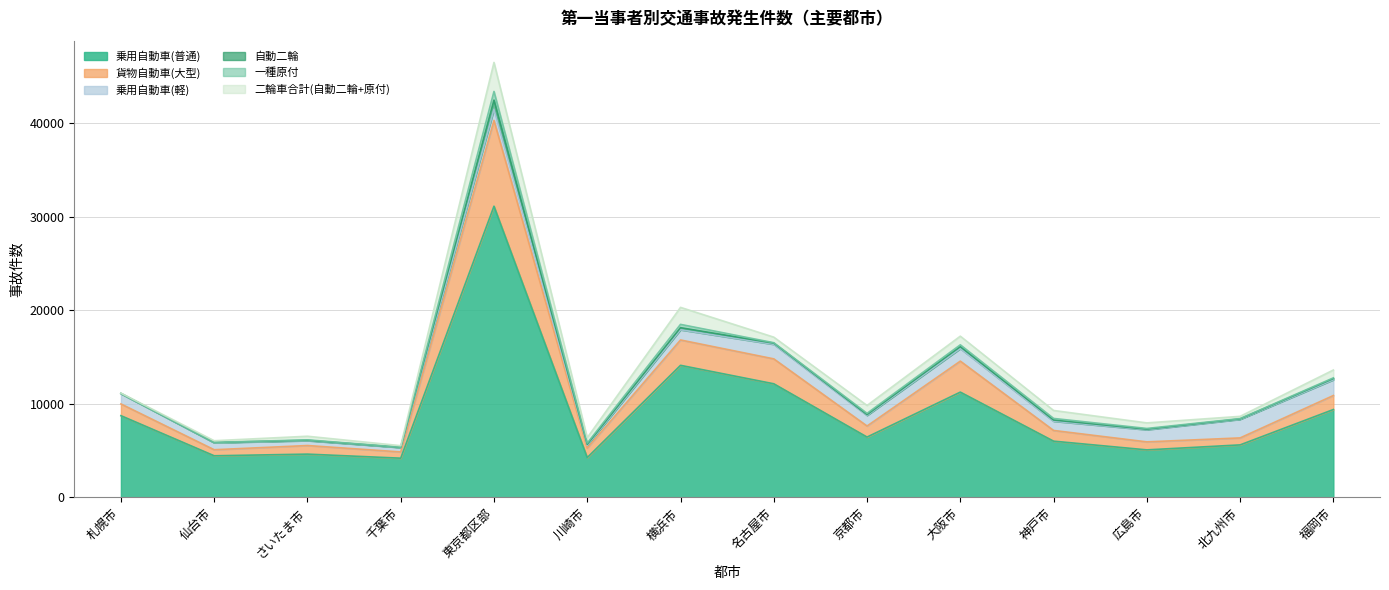

In 貨物自動車(大型), how many points are lower than both neighbors (excluding endpoints)?

5